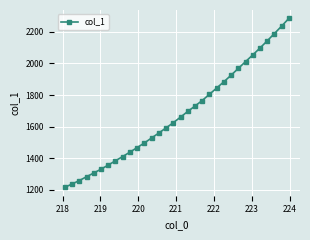

Does the chart have visible grid lines?

Yes